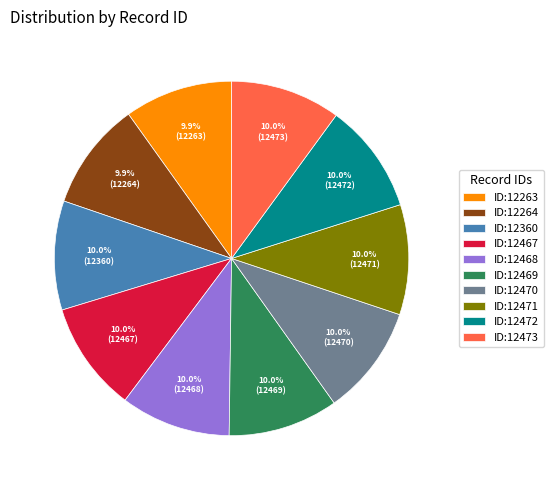

What is the ratio of the value at ID:12467 to the value at ID:12264?

1.0